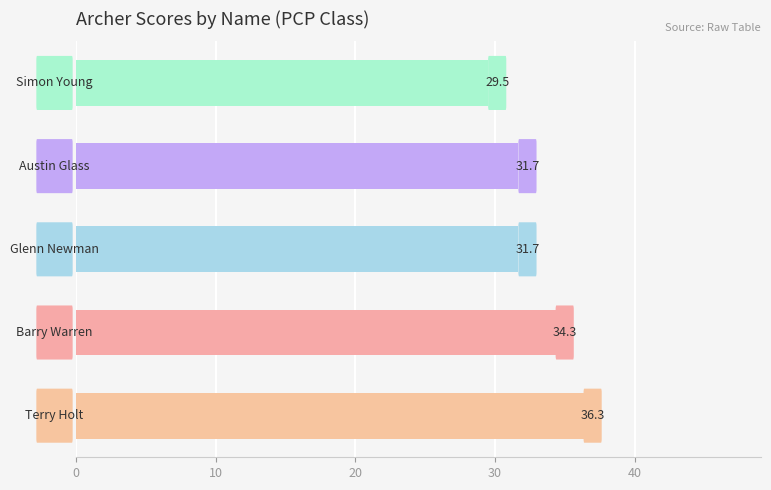

What is the difference between the maximum and minimum values?

6.8